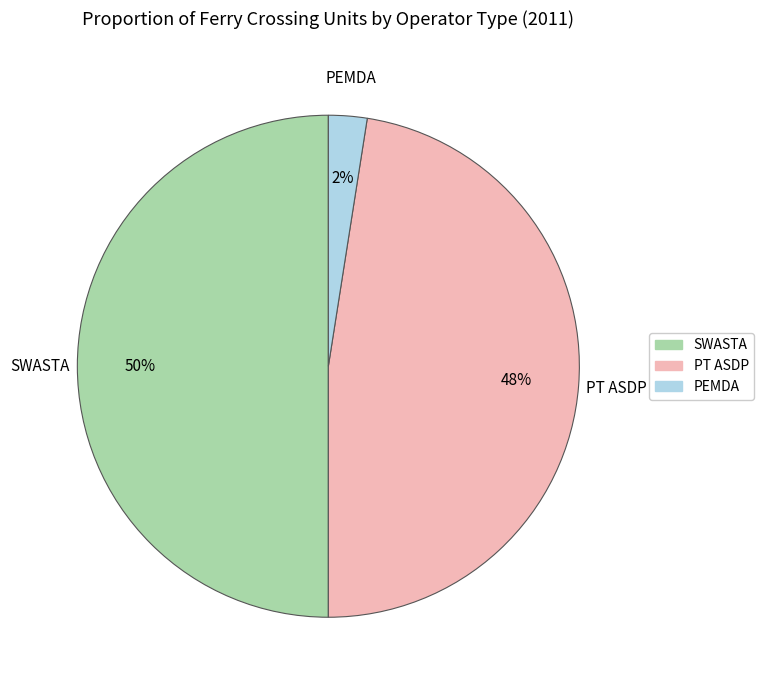

How many segments does this pie chart have?

3